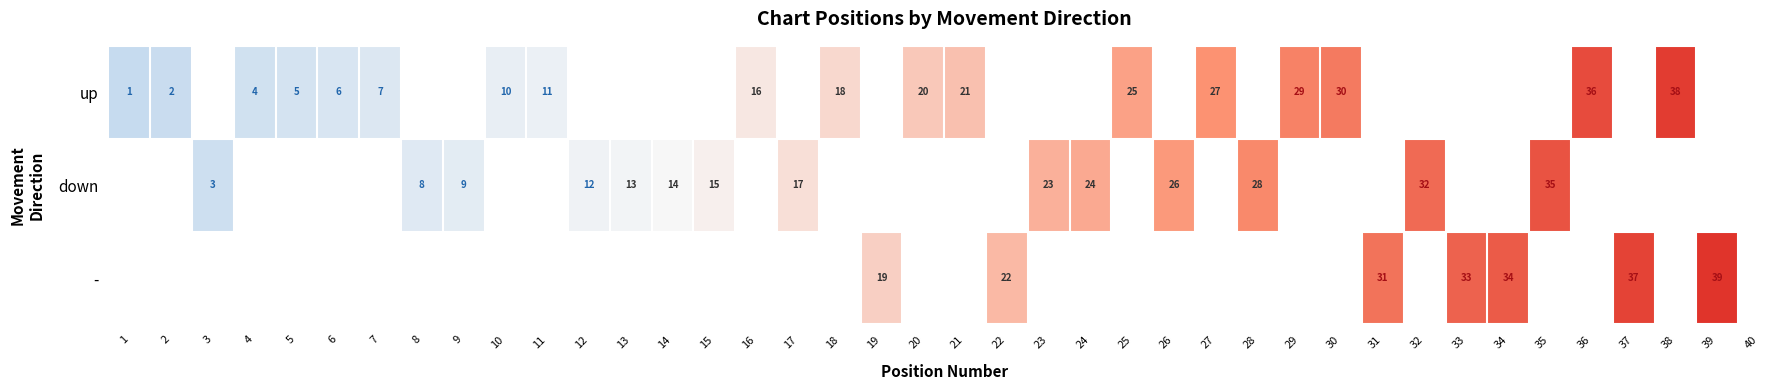

What is the greatest value displayed?

39.0